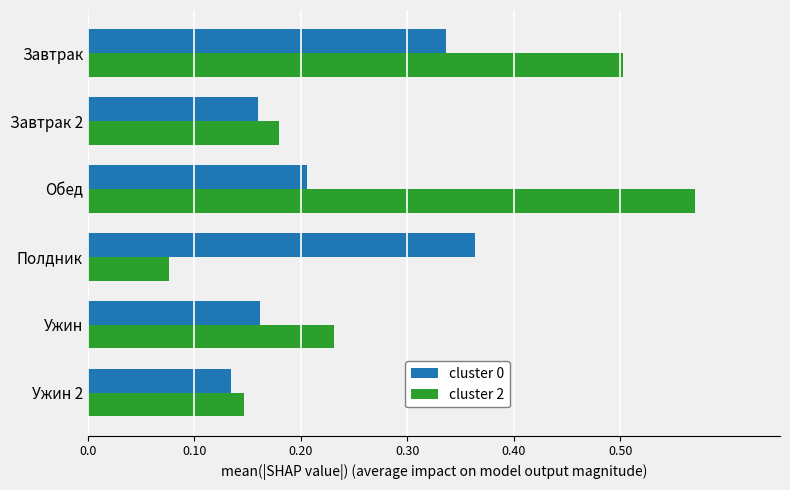

Which category has the highest value in the cluster 0 series?

Полдник